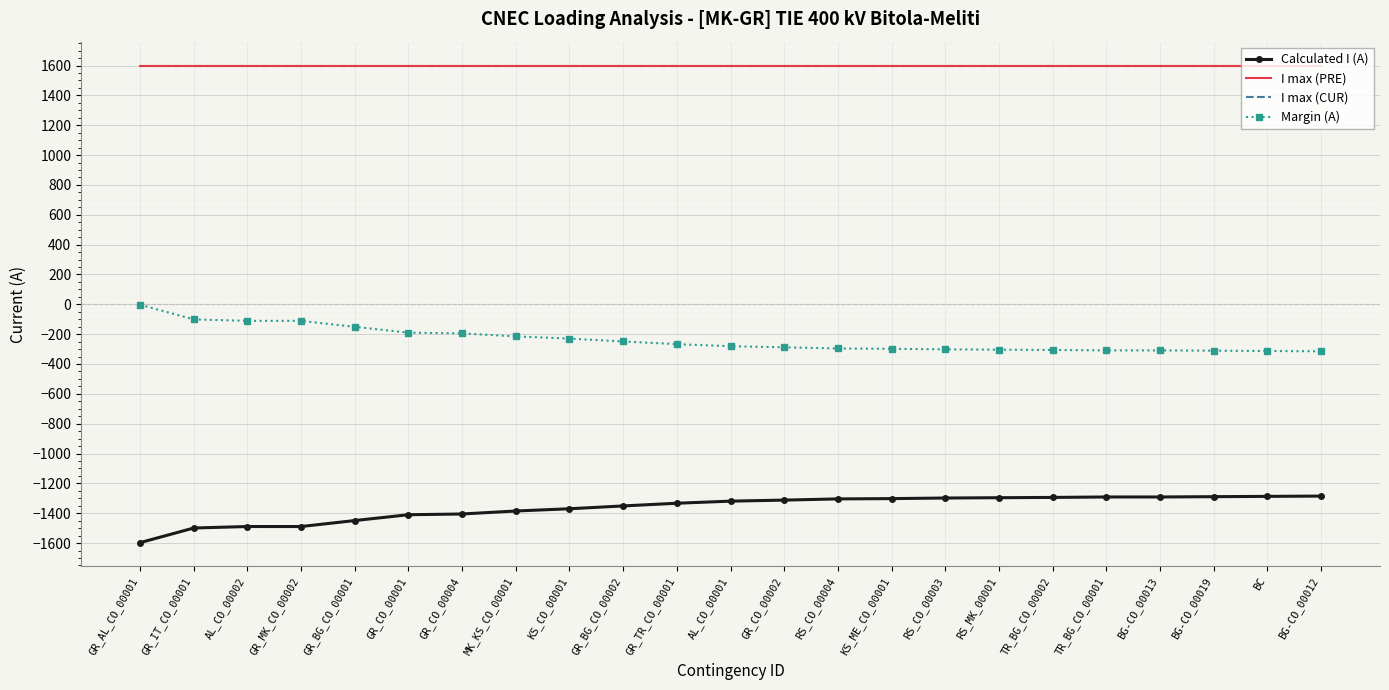

True or false: Margin (A) and Calculated I (A) cross at least once.

False